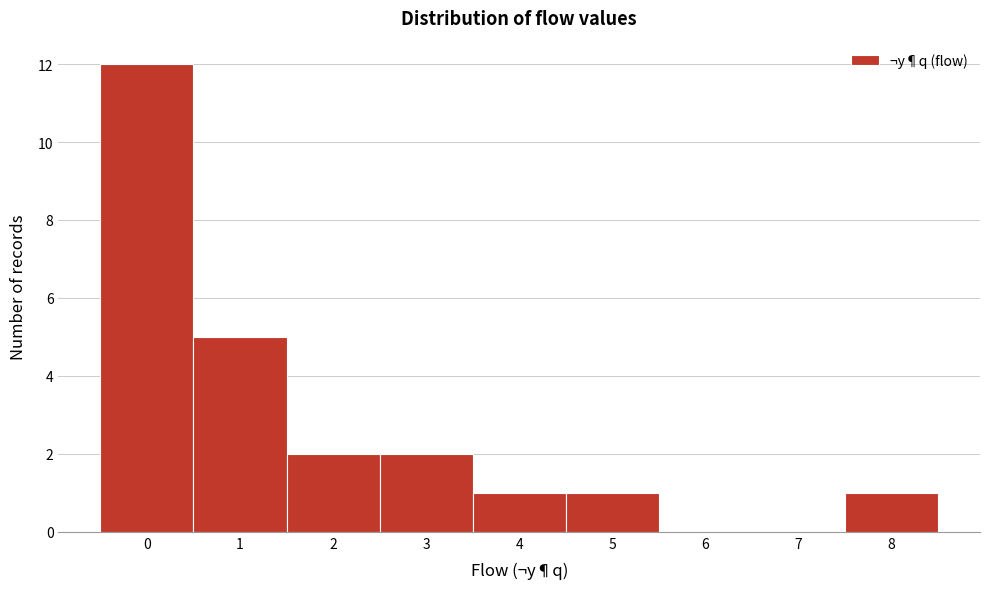

Which range on the x-axis has the tallest bar?

-0.5 to 0.5